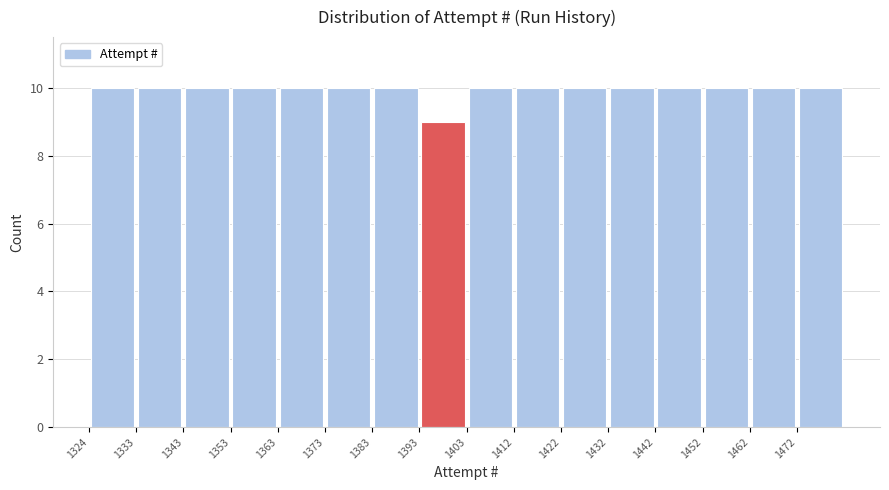

Reading left to right, list every bar in this chart as the range it spans on the x-axis followed by its height. Neither the bar edges nor the heights are printed on the chart, so give them approximately, as read against the axes.

1324 to 1334: 10
1334 to 1344: 10
1344 to 1354: 10
1354 to 1364: 10
1364 to 1373: 10
1373 to 1383: 10
1383 to 1393: 10
1393 to 1403: 9
1403 to 1413: 10
1413 to 1423: 10
1423 to 1433: 10
1433 to 1443: 10
1443 to 1452: 10
1452 to 1462: 10
1462 to 1472: 10
1472 to 1482: 10